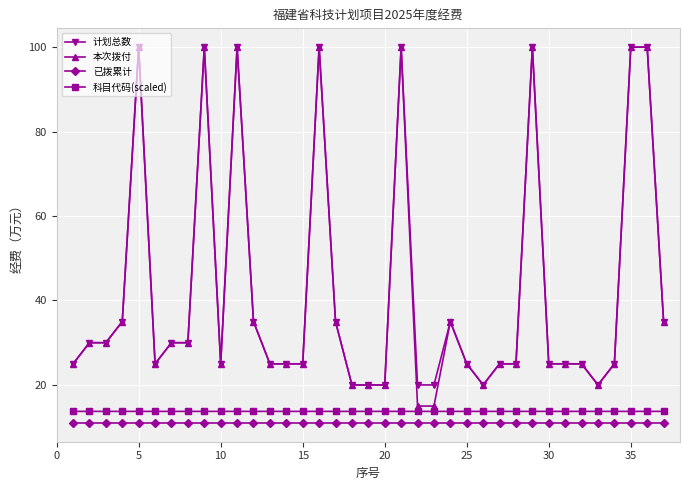

Is this an area chart (filled region under the line)?

No